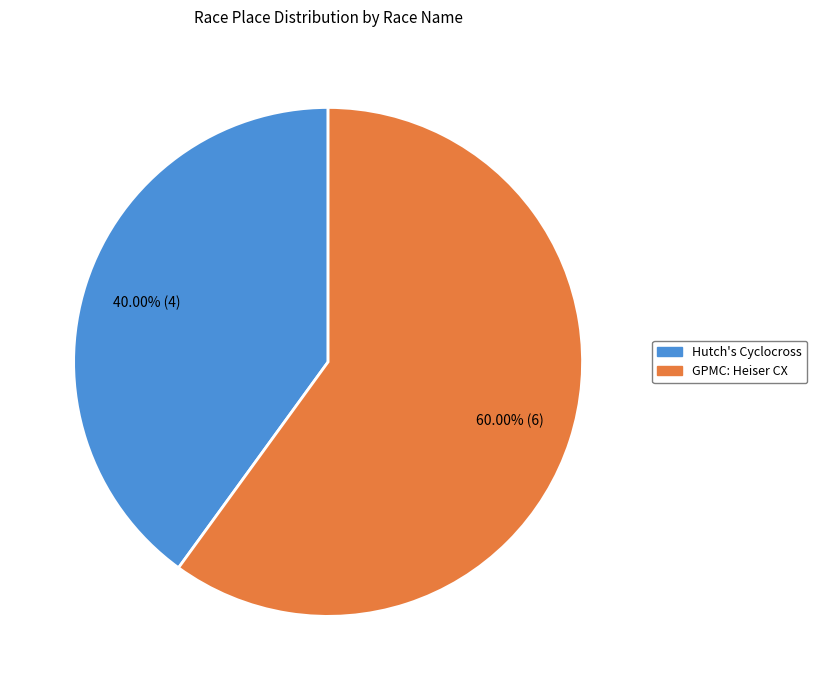

Is the sum of GPMC: Heiser CX and Hutch's Cyclocross greater than half?

Yes